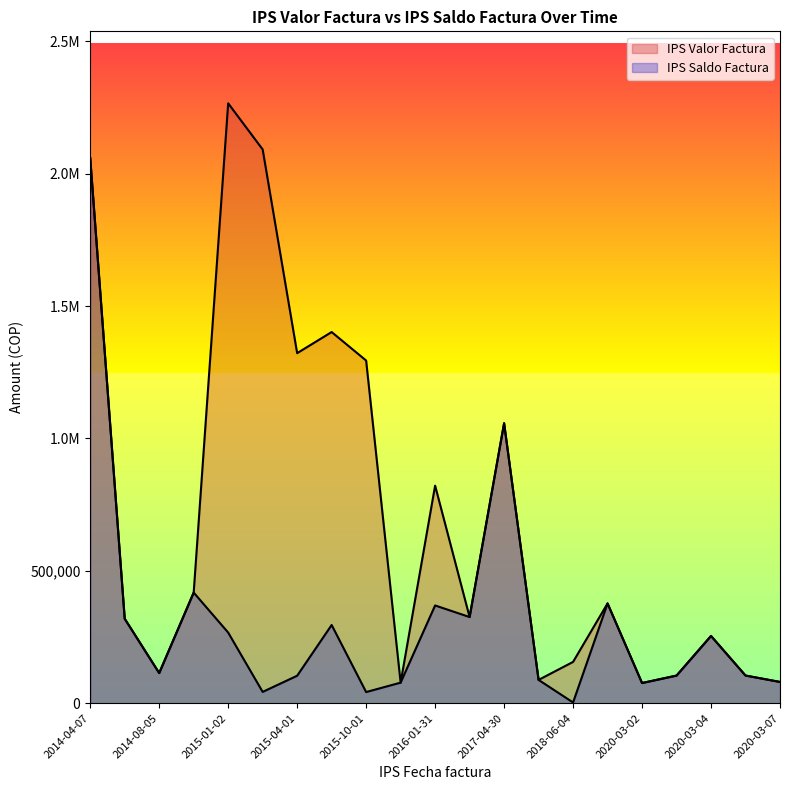

Between 2016-04-02 and 2016-01-31, which series saw the biggest shift?

IPS Valor Factura